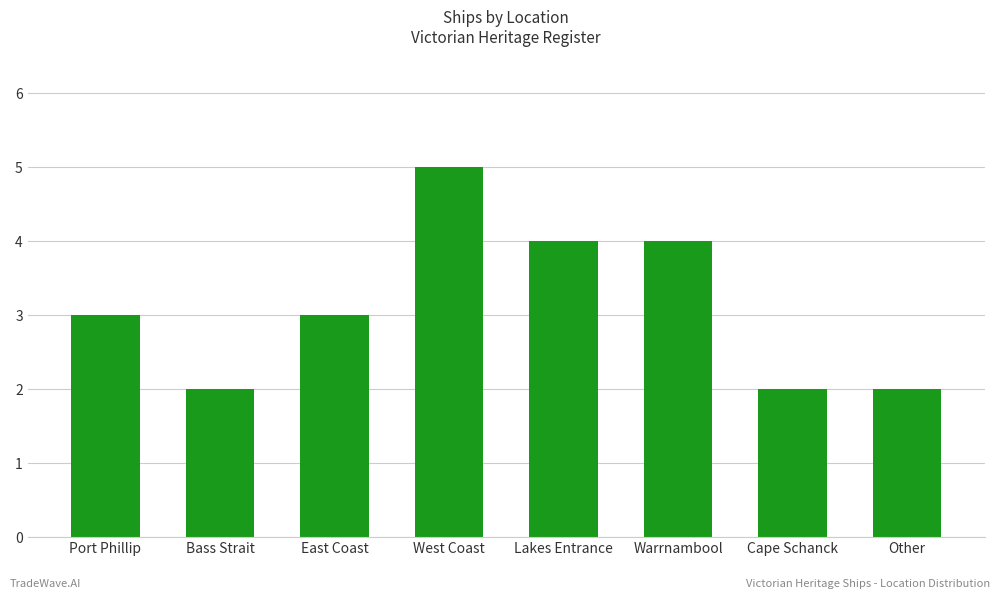

True or false: the data shows 3 at Other.

False